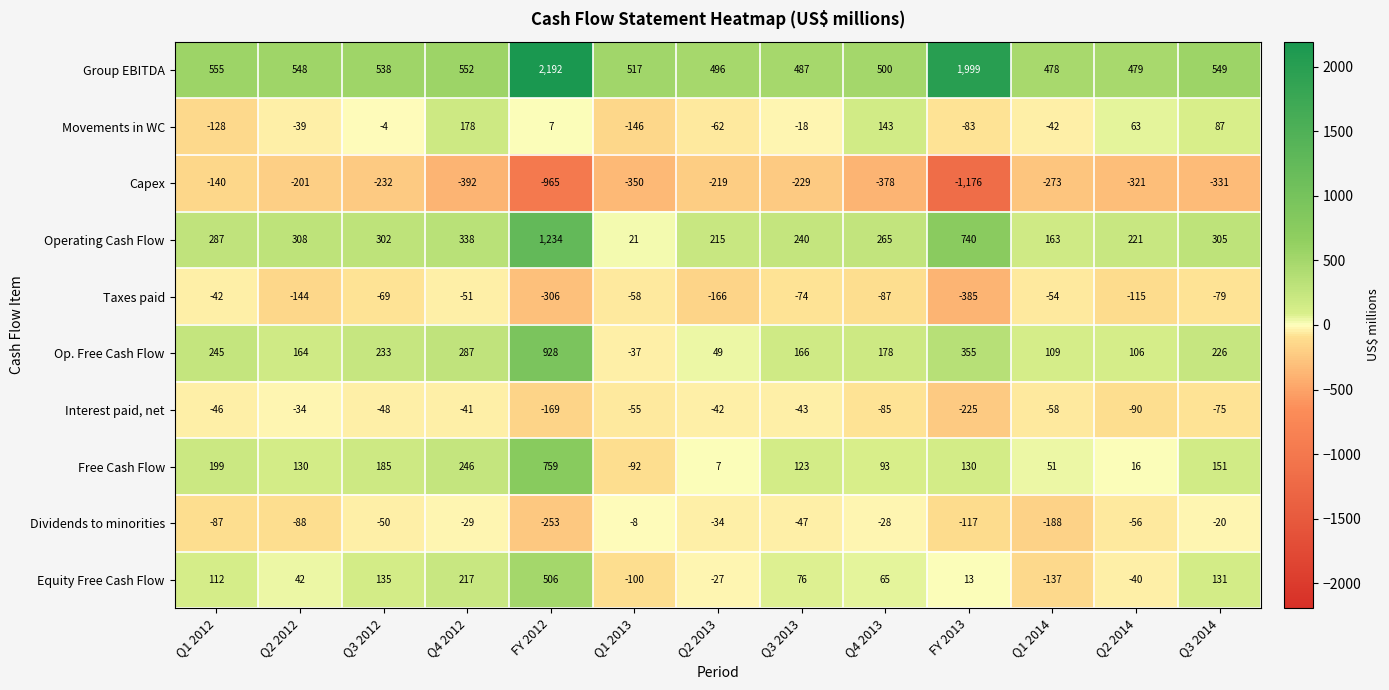

At which label does Taxes paid reach its peak?

Q1 2012